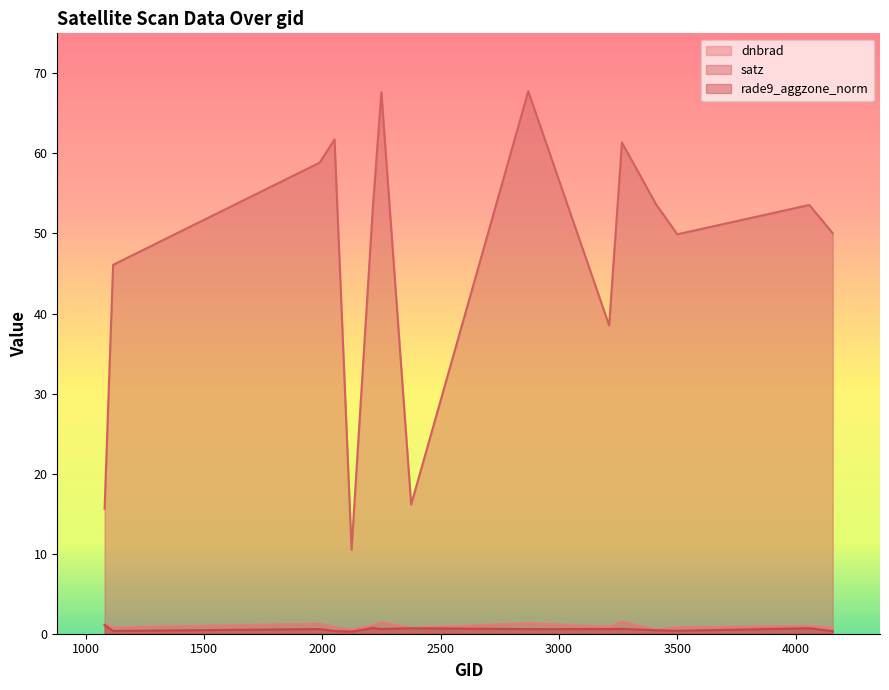

What is the spread (max minus min) of values at 3212?

37.9